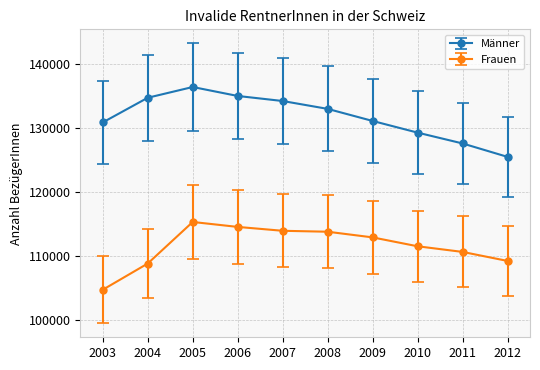

At which category does Männer reach its first local peak?

2005